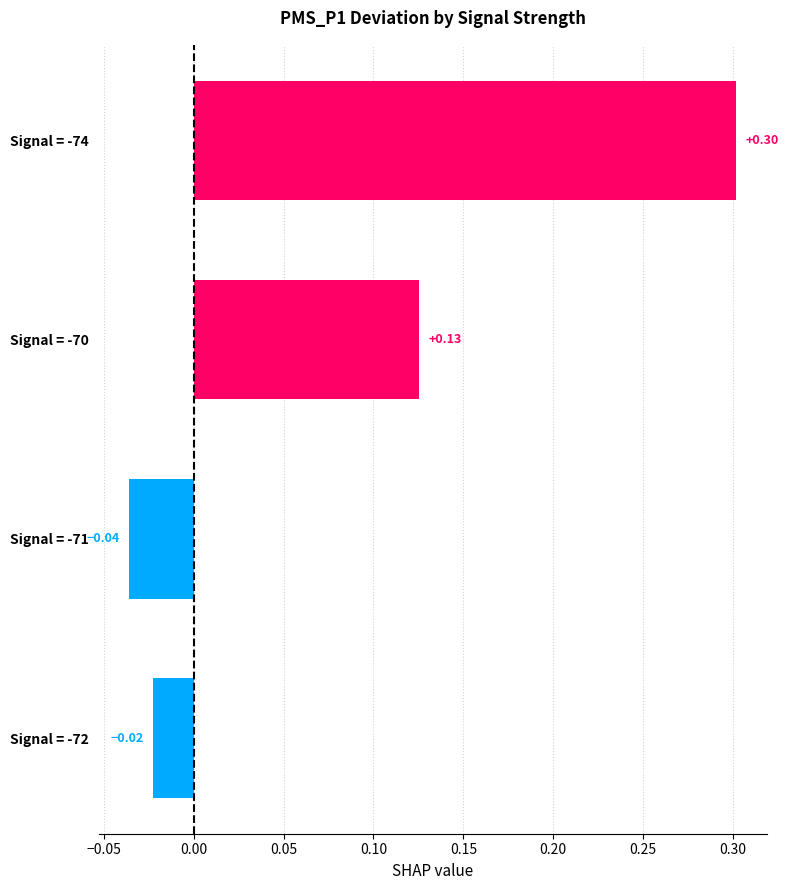

What is the difference between the maximum and minimum values?

0.3